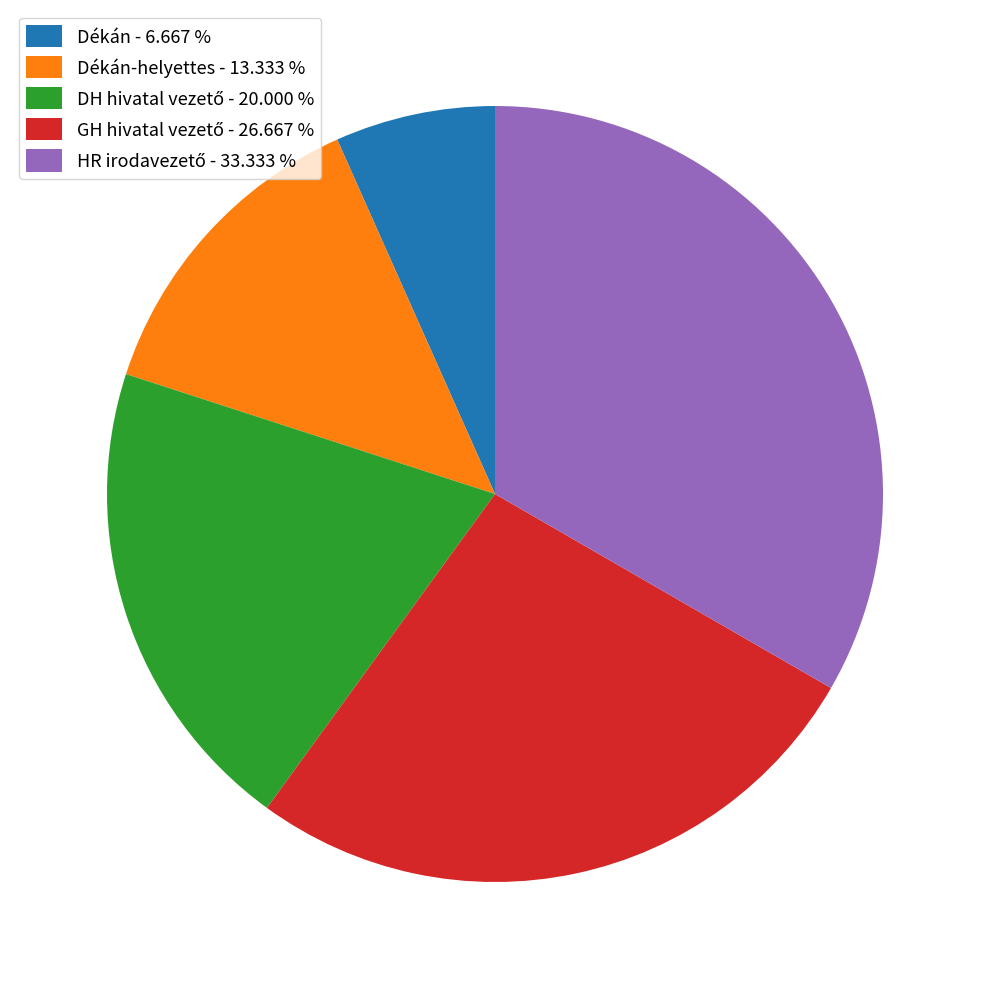

Which category has the smallest portion of the pie?

Dékán - 6.667 %